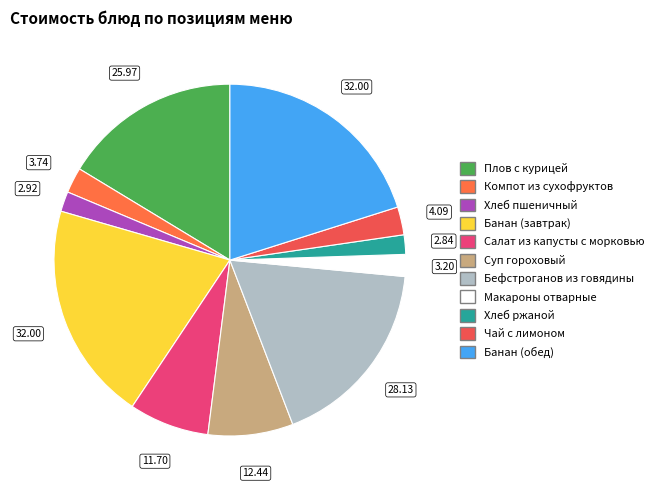

Is it true that Салат из капусты с морковью is 1% of the pie?

False